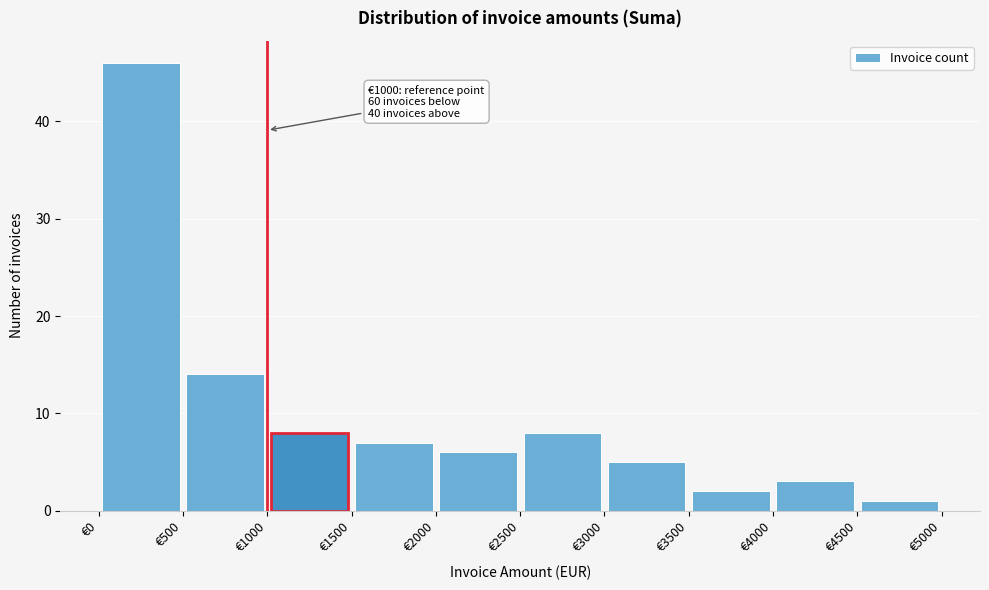

Over which range of the x-axis is the bar tallest?

0 to 500